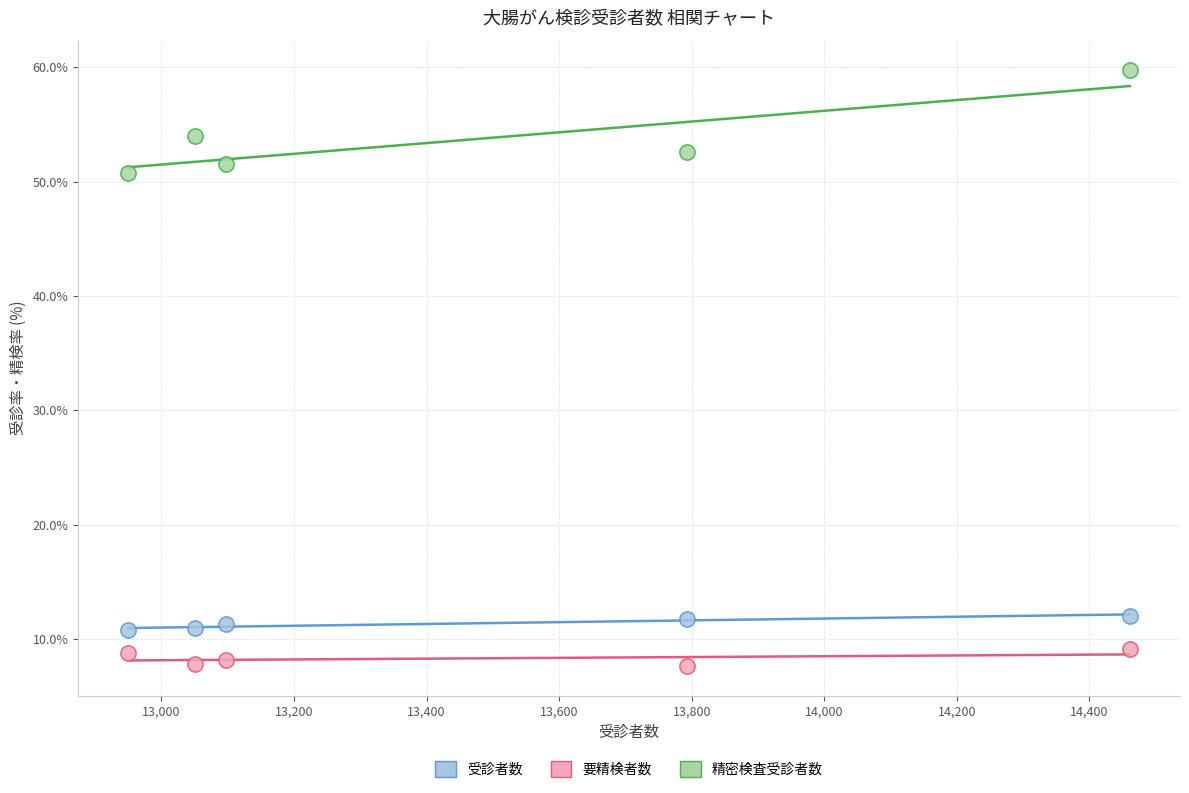

Which series reaches the minimum Y coordinate?

要精検者数